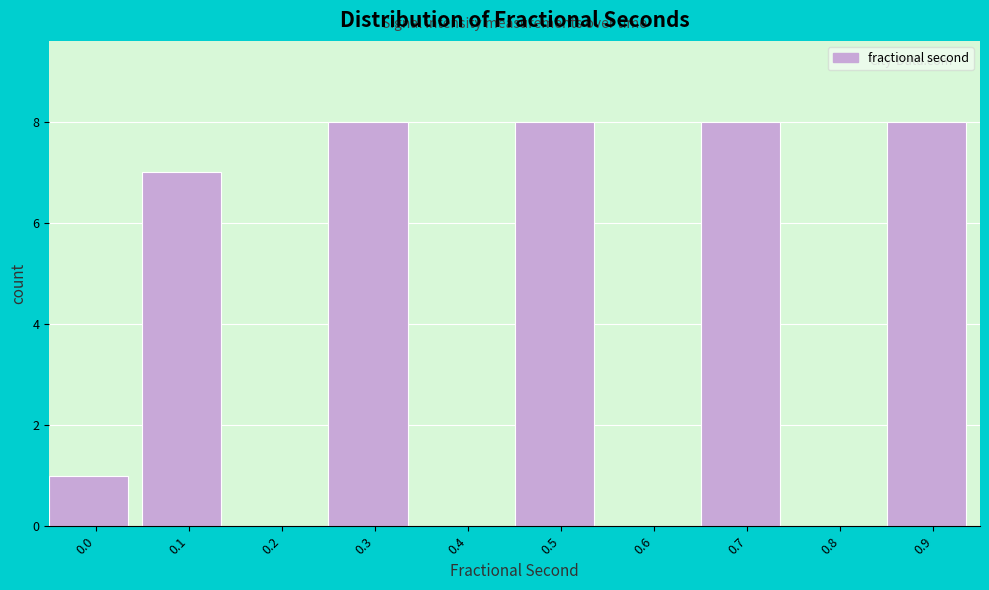

Reading left to right, transcribe all the data shown in this chart.

0.0=1	0.1=7	0.2=0	0.3=8	0.4=0	0.5=8	0.6=0	0.7=8	0.8=0	0.9=8